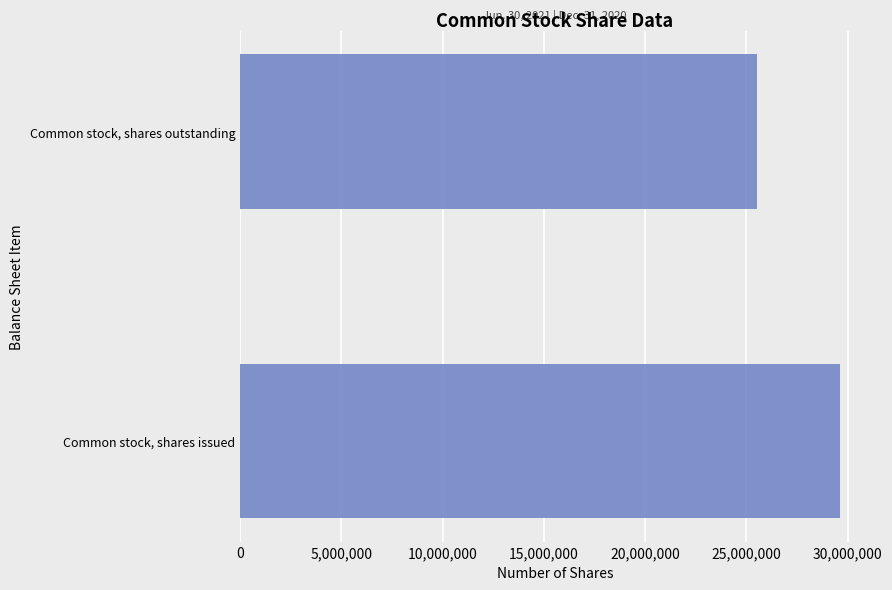

Rank the categories by value from lowest to highest.

Common stock, shares outstanding, Common stock, shares issued